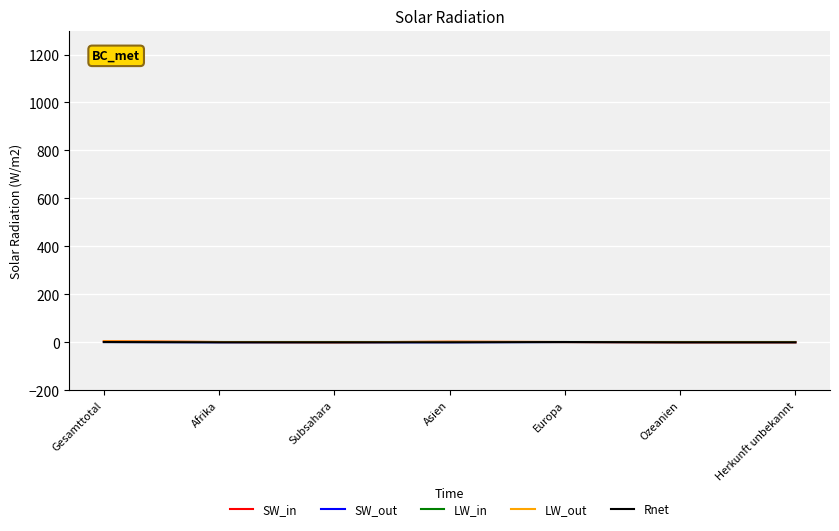

What is the spread (max minus min) of values at Asien?

2